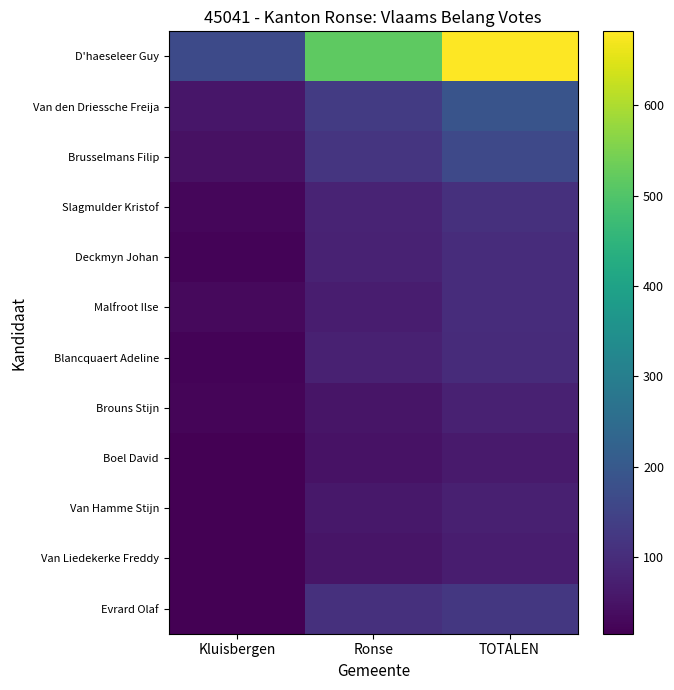

Which has a higher value, TOTALEN or Kluisbergen?

TOTALEN